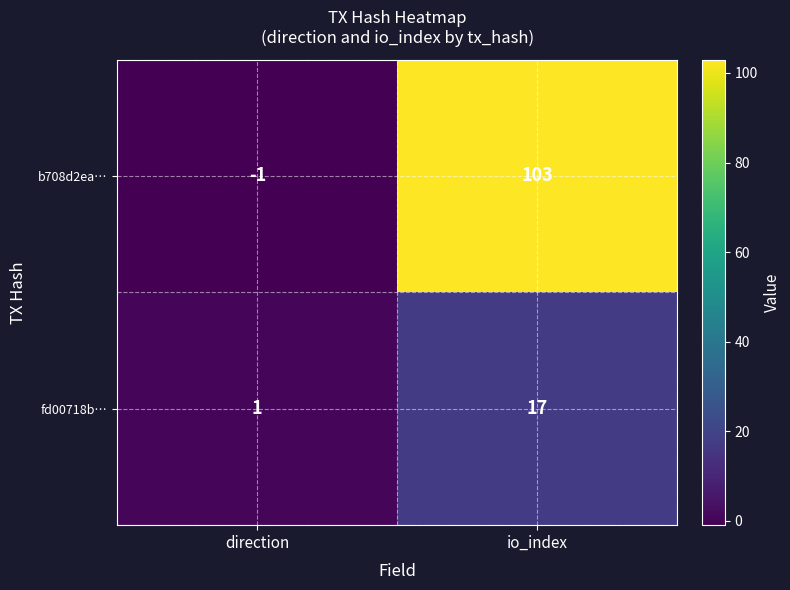

At which category does the chart reach its peak across all series?

io_index